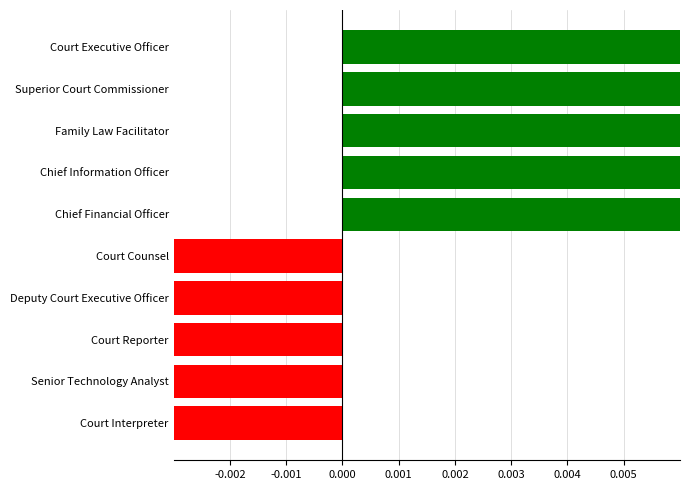

How many categories are shown in the chart?

10